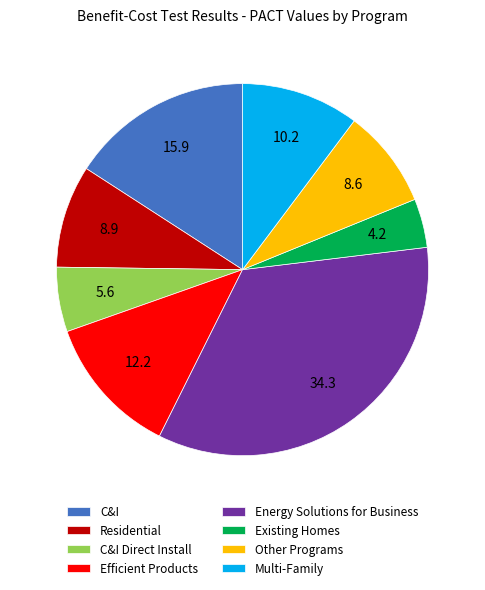

Do Multi-Family and C&I together represent more than half of the pie?

No